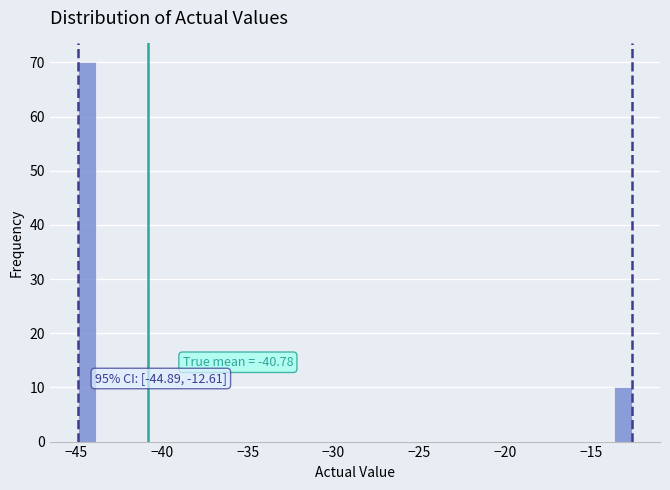

Read against the x-axis, roughly where is the centre of the tallest bar?

-44.5